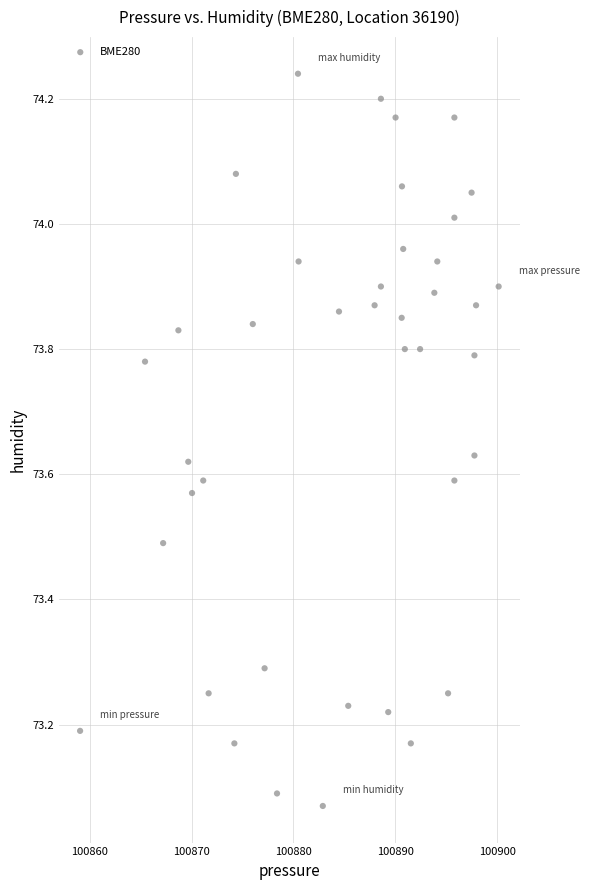

What is the range of Y values (max minus min)?

1.2